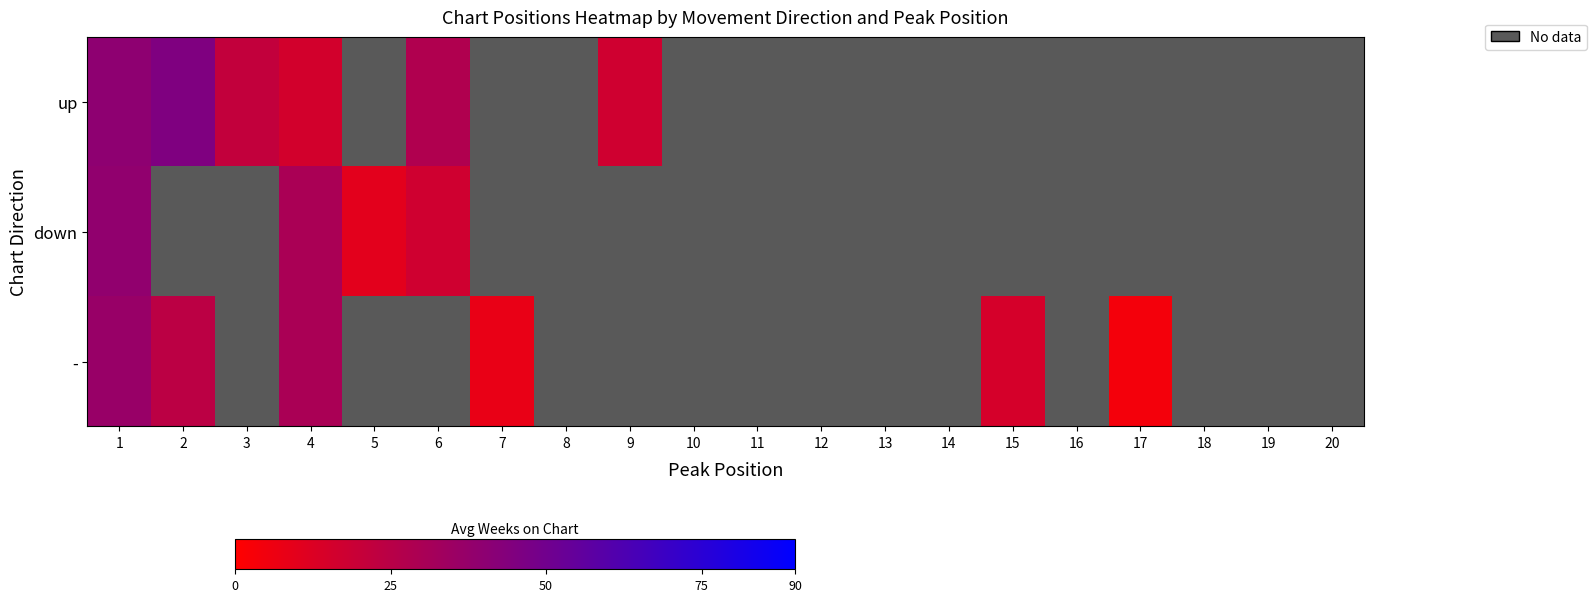

What value does the up series have at 3?

21.5